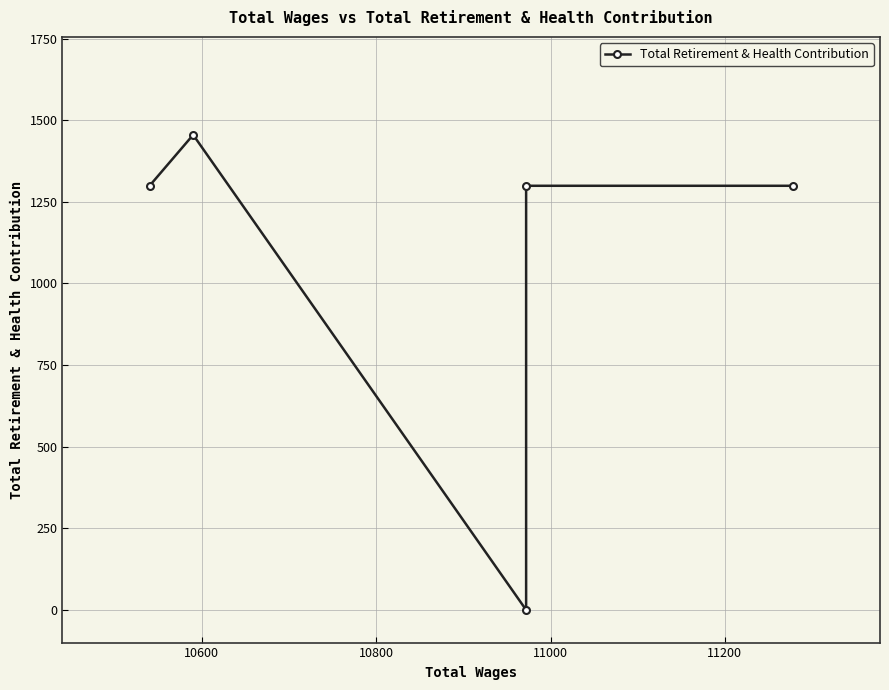

How many lines are shown in the chart?

1